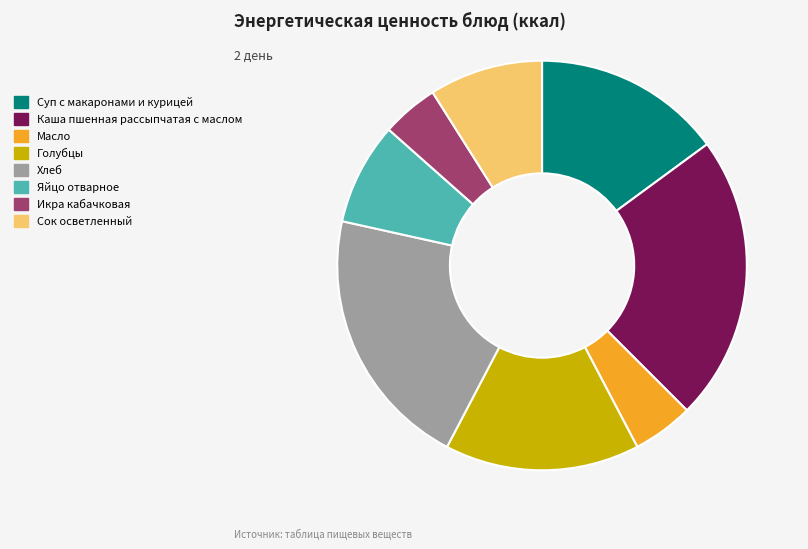

What is the ratio of the value at Каша пшенная рассыпчатая с маслом to the value at Хлеб?

1.1